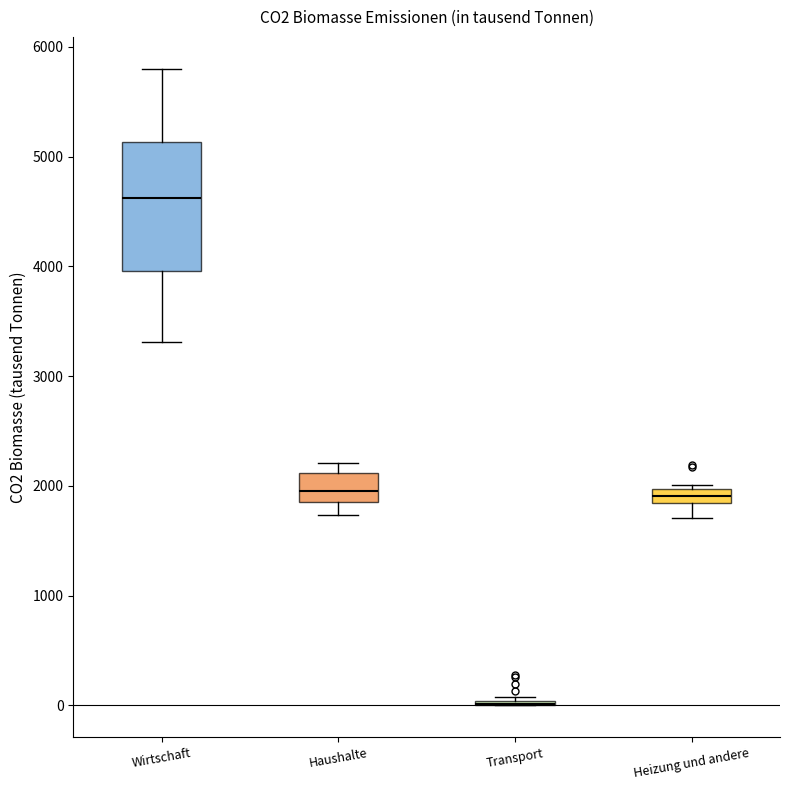

Where is the lower edge of the box for Haushalte on the y-axis? The values are not printed on the chart, so give them approximately, as read against the axis.

1900